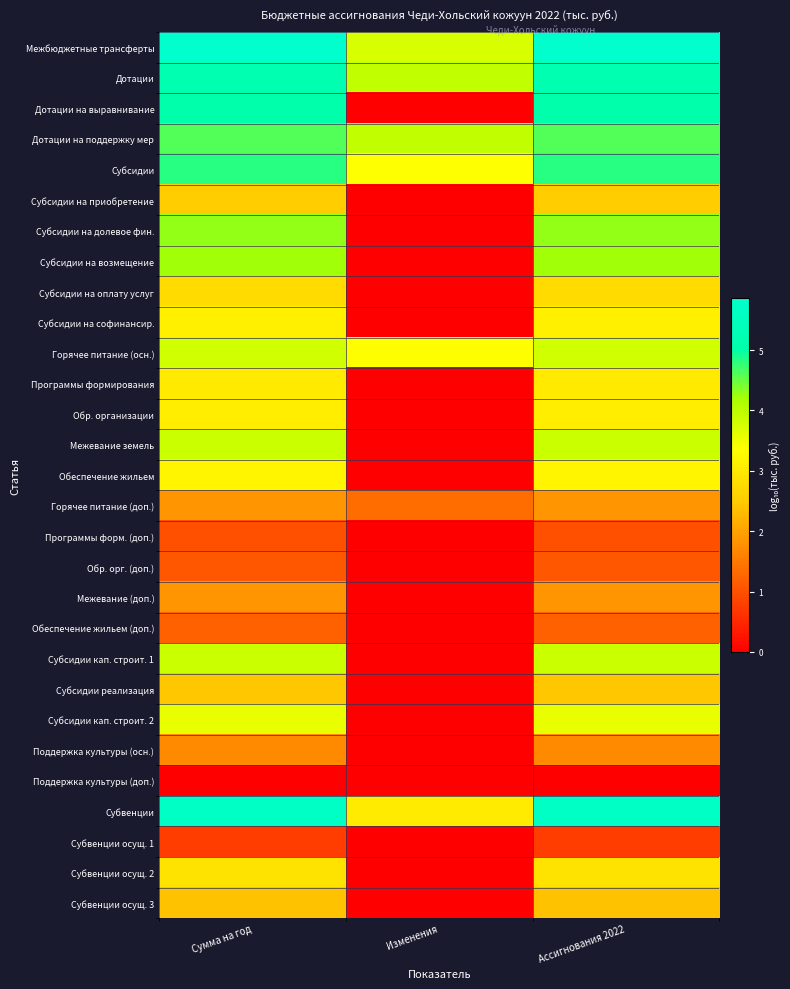

Which series changed the most between Сумма на год and Изменения?

Дотации на выравнивание